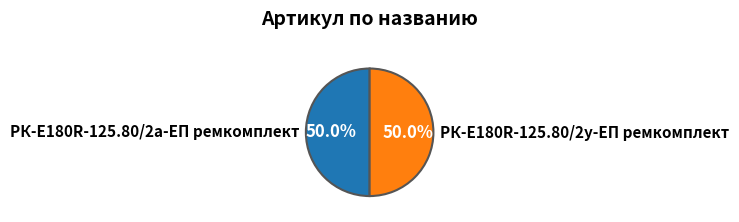

How much of the chart is everything except РК-E180R-125.80/2а-ЕП ремкомплект?

50.0%